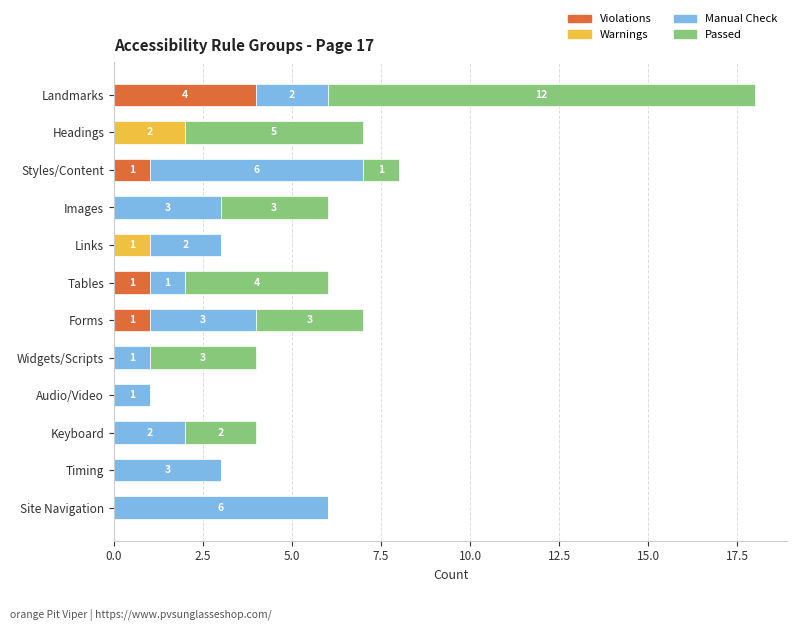

At which label does Violations reach its peak?

Landmarks